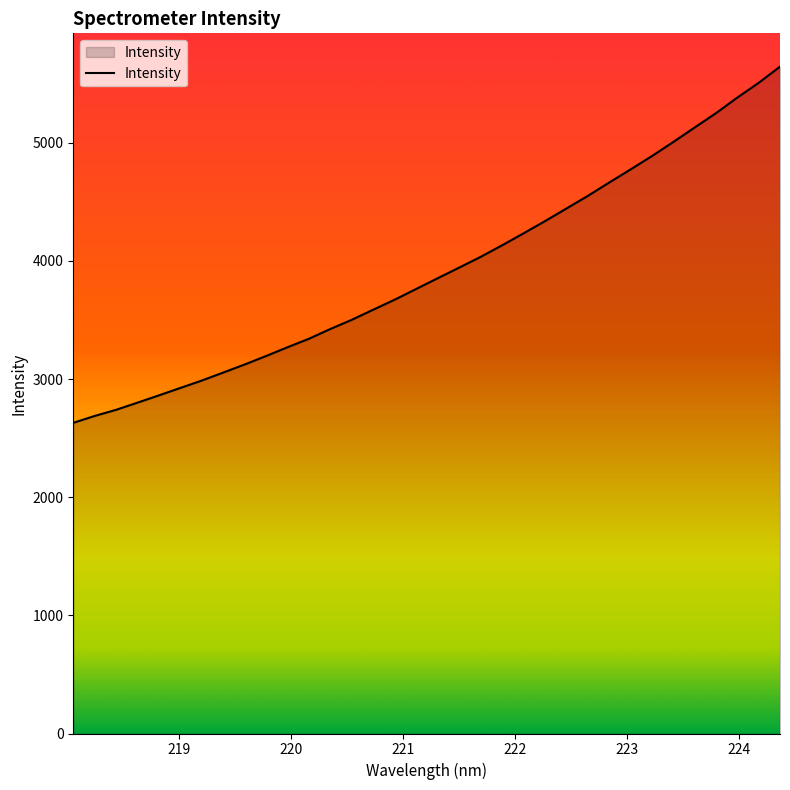

What is the difference between the maximum and minimum values?

3014.2